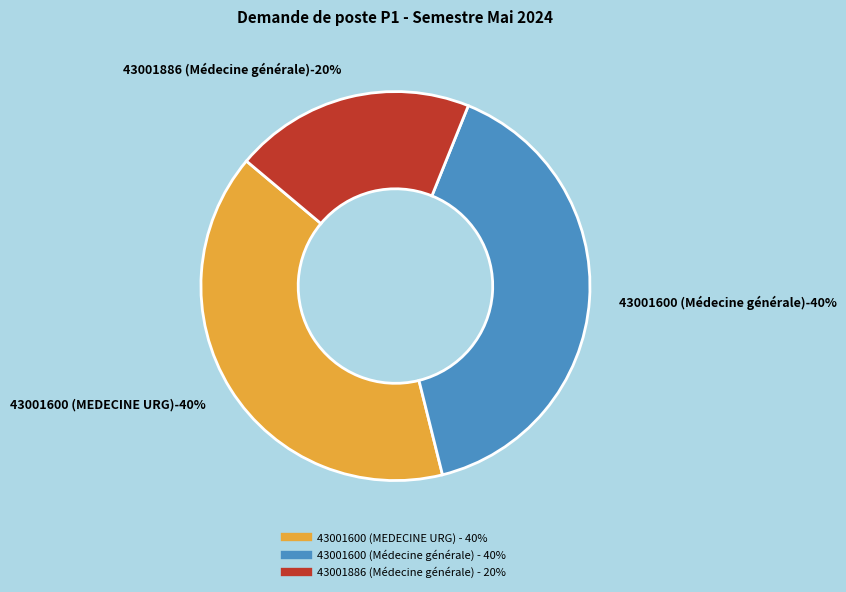

Is there a majority slice in this chart?

No